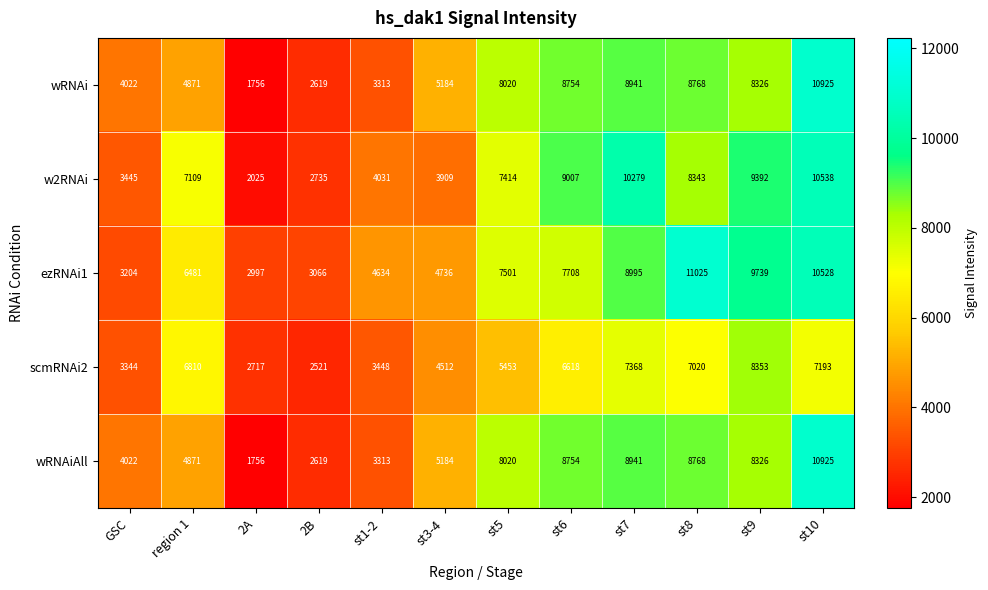

Is it true that wRNAi equals 11557 at st9?

False